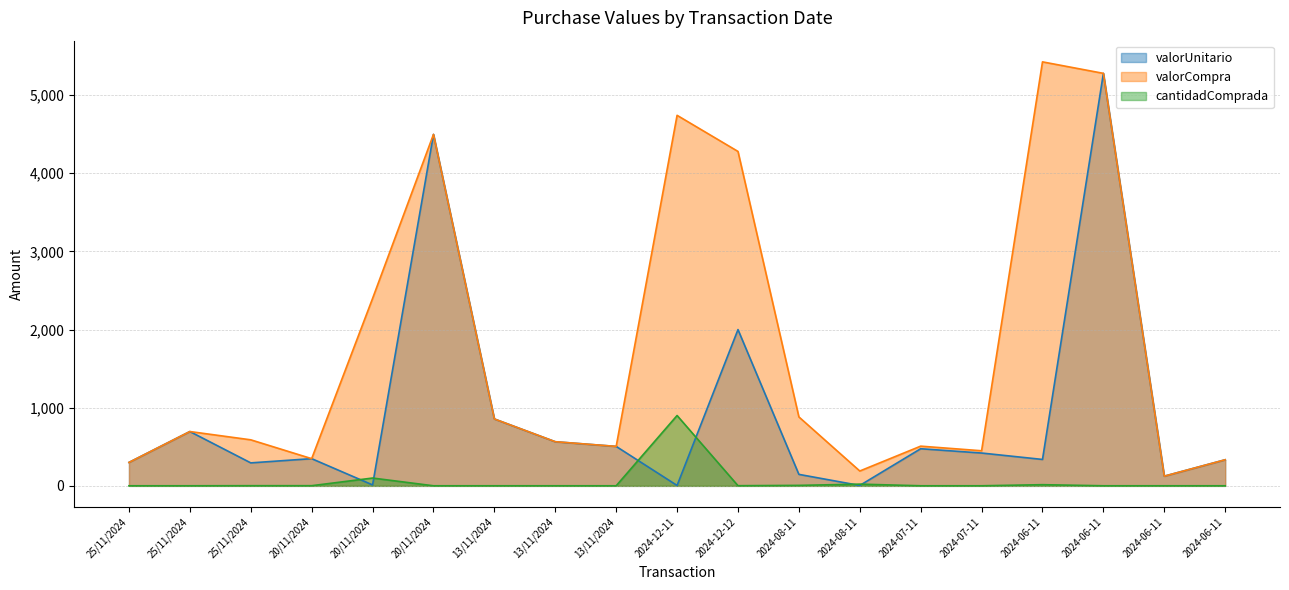

At how many categories does at least one series exceed 2691?

5